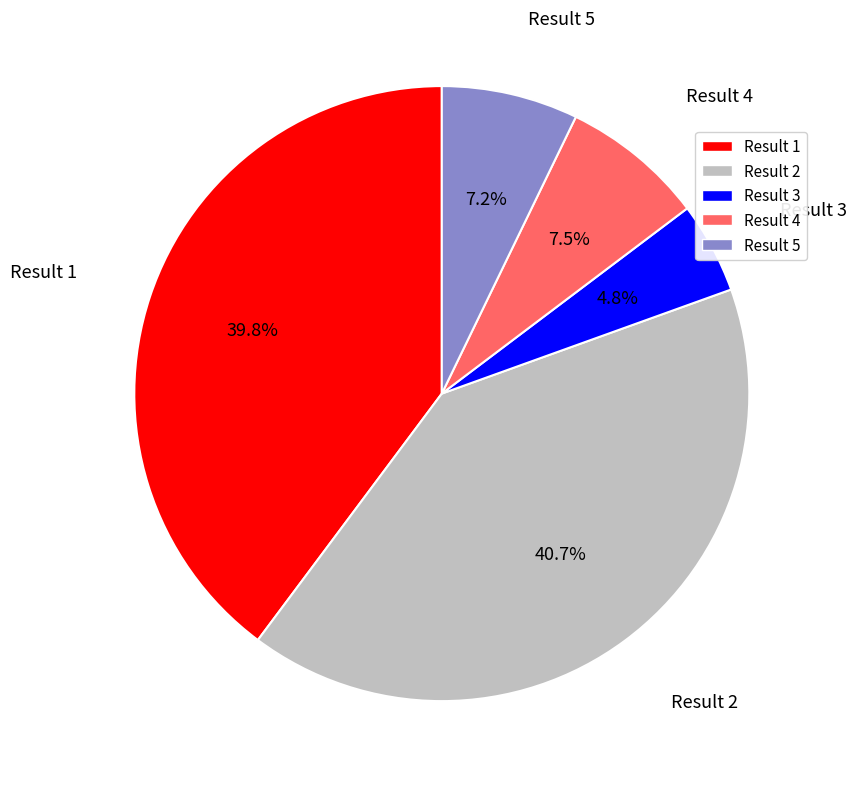

Which slice is the largest?

Result 2